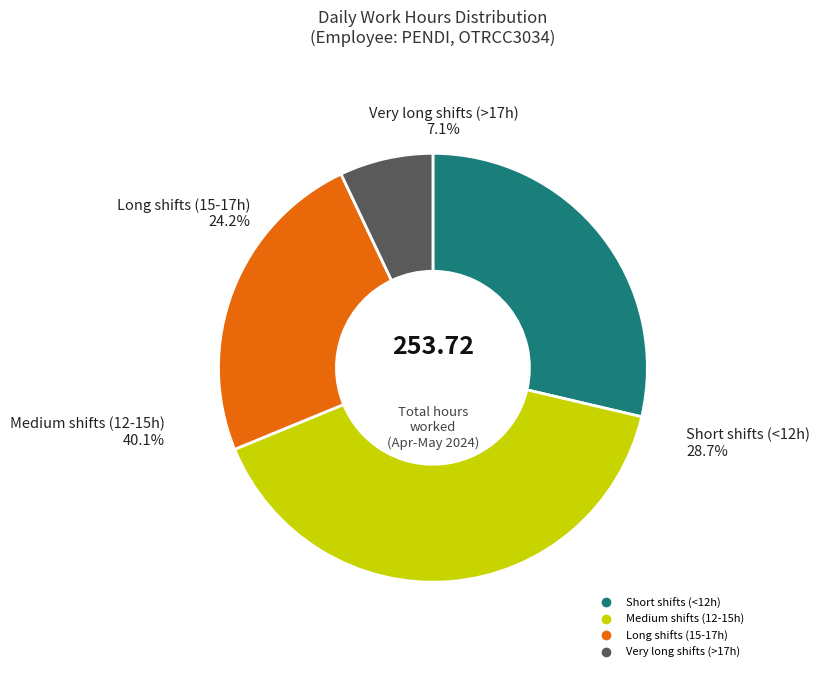

Does any single category account for the majority?

No